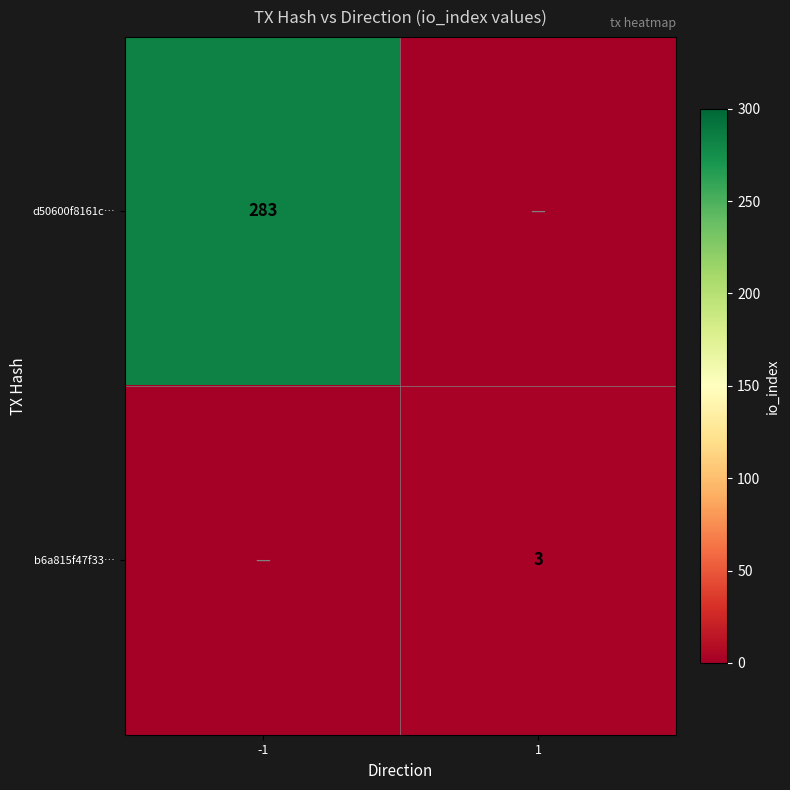

True or false: d50600f8161c… has a value of 283 at -1.

True